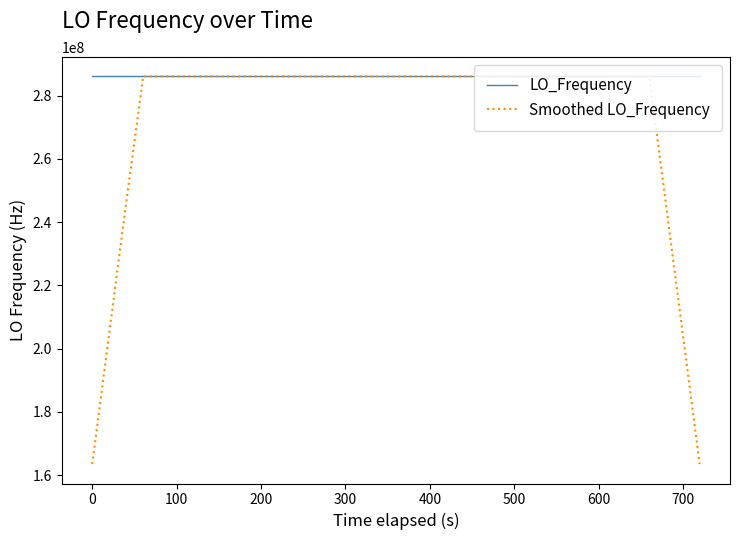

Count the number of categories in the chart.

40